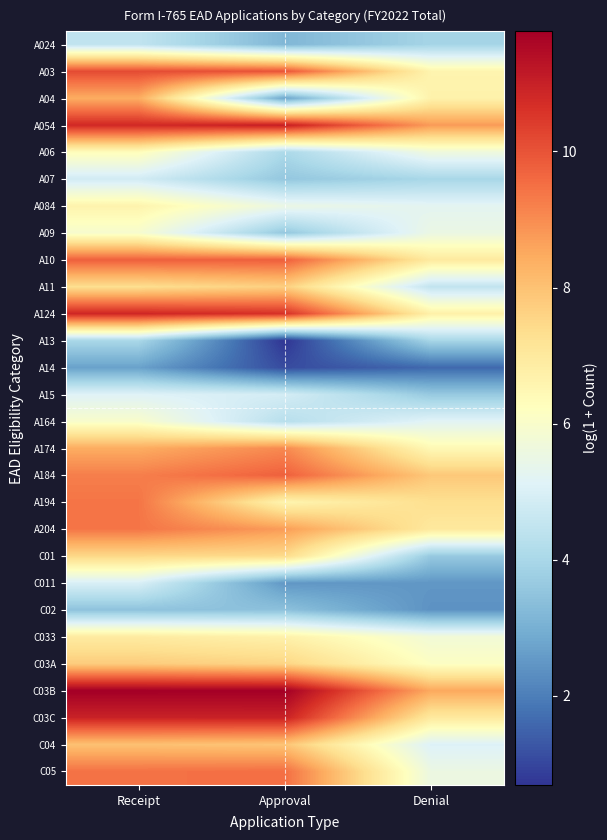

At Receipt, list the series in order from smallest to largest.

A14, C02, A13, A024, A07, C011, A15, A09, A164, A06, A084, C033, A11, C01, C03A, C04, A04, A174, A184, A204, A194, C05, A10, A03, A054, A124, C03C, C03B